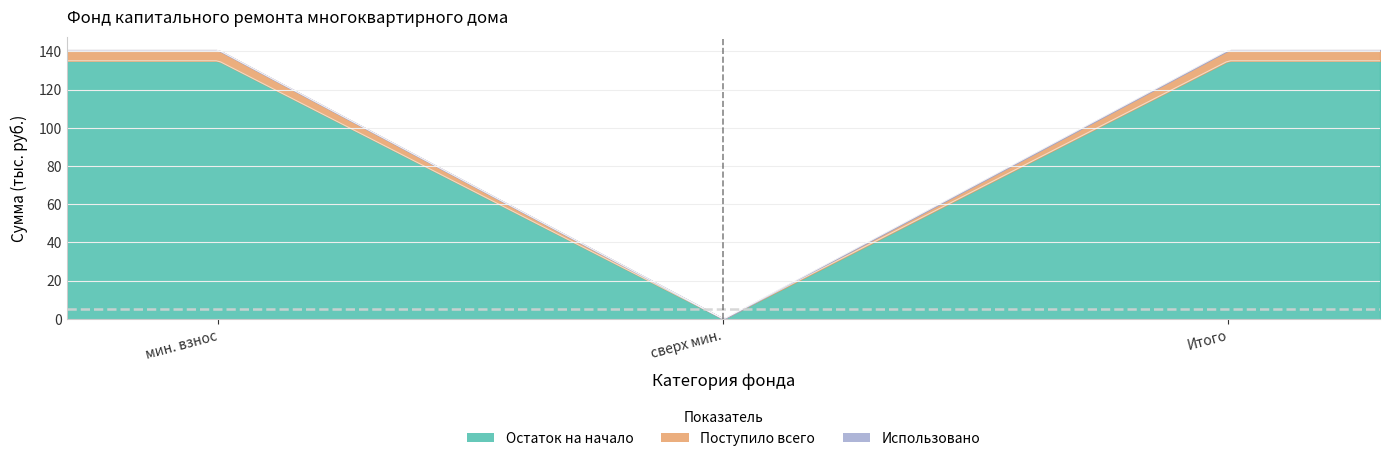

At which category is the sum across all series the highest?

за счет минимального взноса